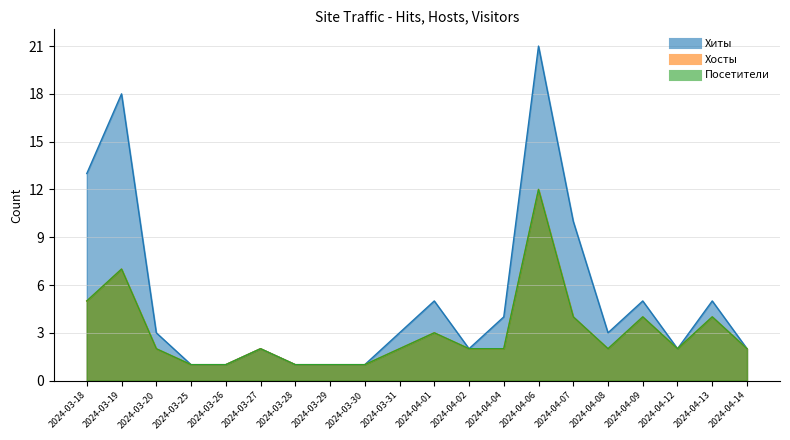

What position from the left is 2024-03-25?

4